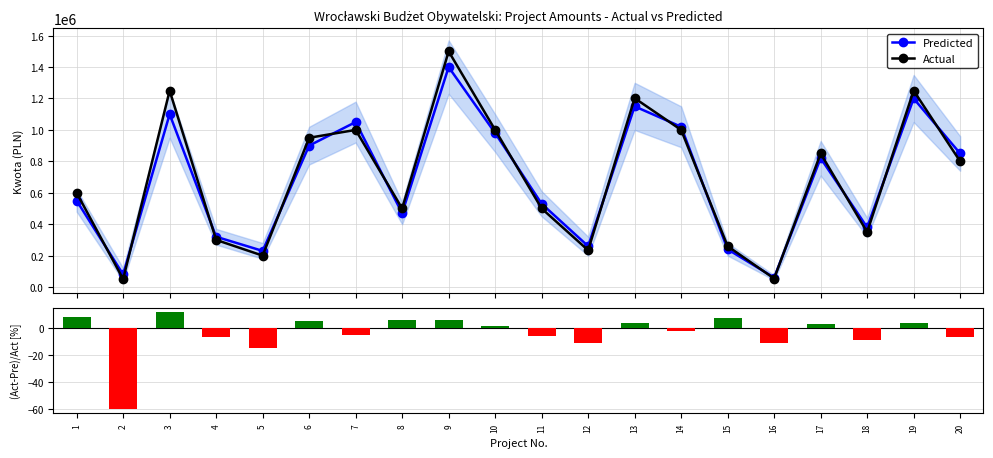

Count the number of categories in the chart.

20